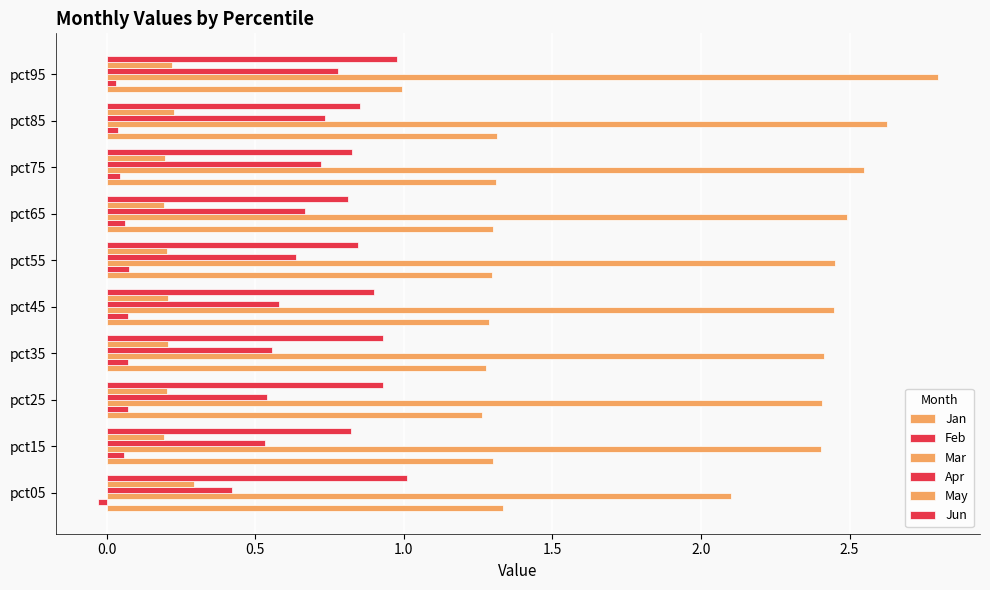

How many values in the Jan series exceed 1?

9